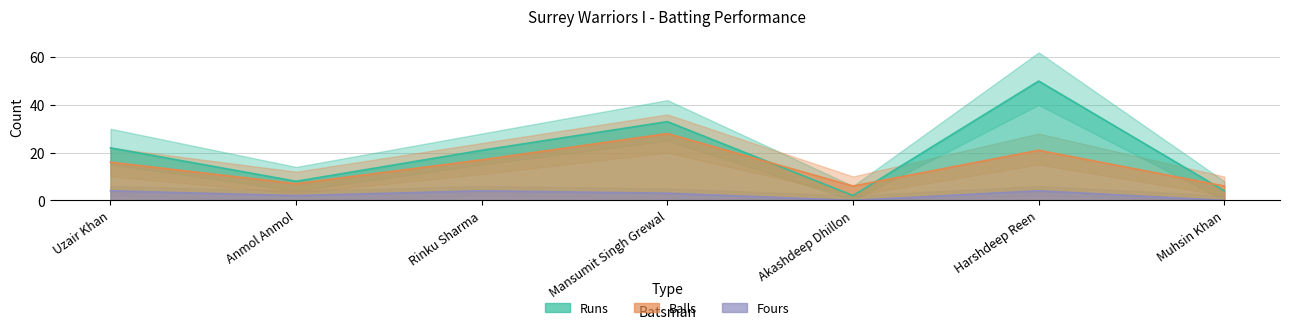

Reading left to right, what are all the values shown in this chart?

Runs: Uzair Khan=22	Anmol Anmol=8	Rinku Sharma=21	Mansumit Singh Grewal=33	Akashdeep Dhillon=2	Harshdeep Reen=50	Muhsin Khan=4
Balls: Uzair Khan=16	Anmol Anmol=7	Rinku Sharma=17	Mansumit Singh Grewal=28	Akashdeep Dhillon=6	Harshdeep Reen=21	Muhsin Khan=6
Fours: Uzair Khan=4	Anmol Anmol=2	Rinku Sharma=4	Mansumit Singh Grewal=3	Akashdeep Dhillon=0	Harshdeep Reen=4	Muhsin Khan=0